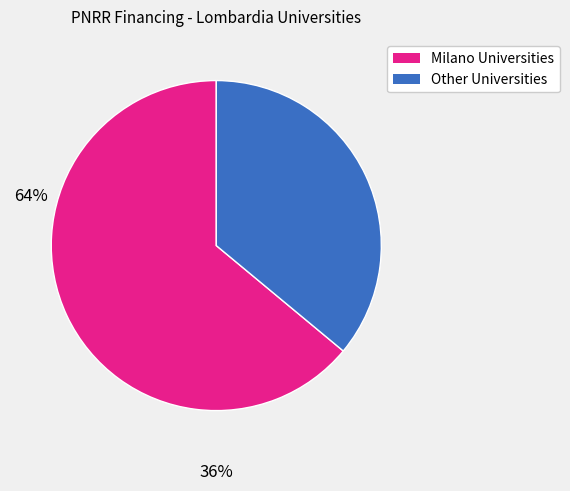

Does any single category account for the majority?

Yes